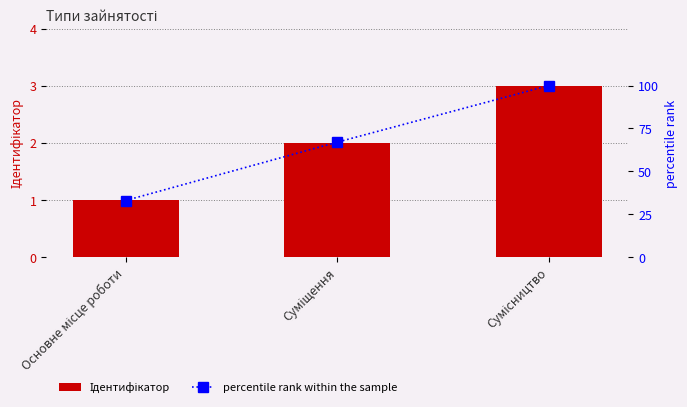

The value of percentile rank within the sample at Суміщення is 67. True or false?

True